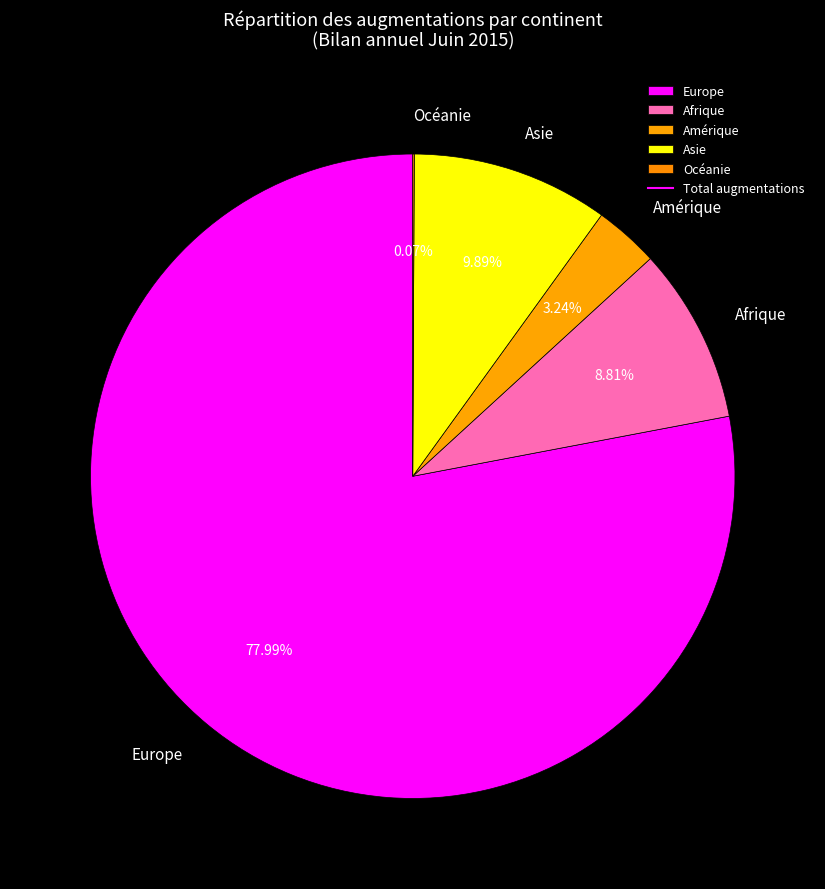

What percentage is the Europe slice, to the nearest percent?

78%